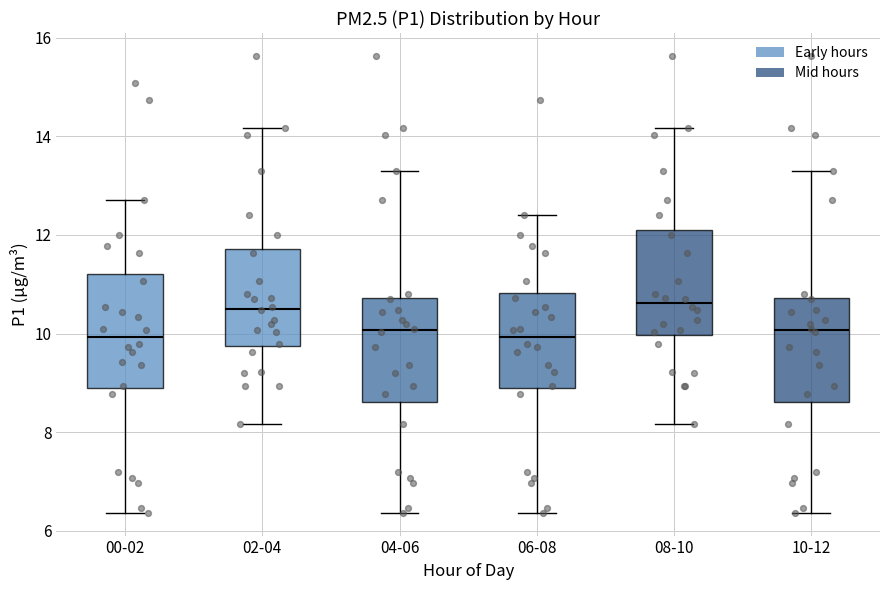

Where does the upper whisker of the box for 06-08 end on the y-axis? The values are not printed on the chart, so give them approximately, as read against the axis.

12.4